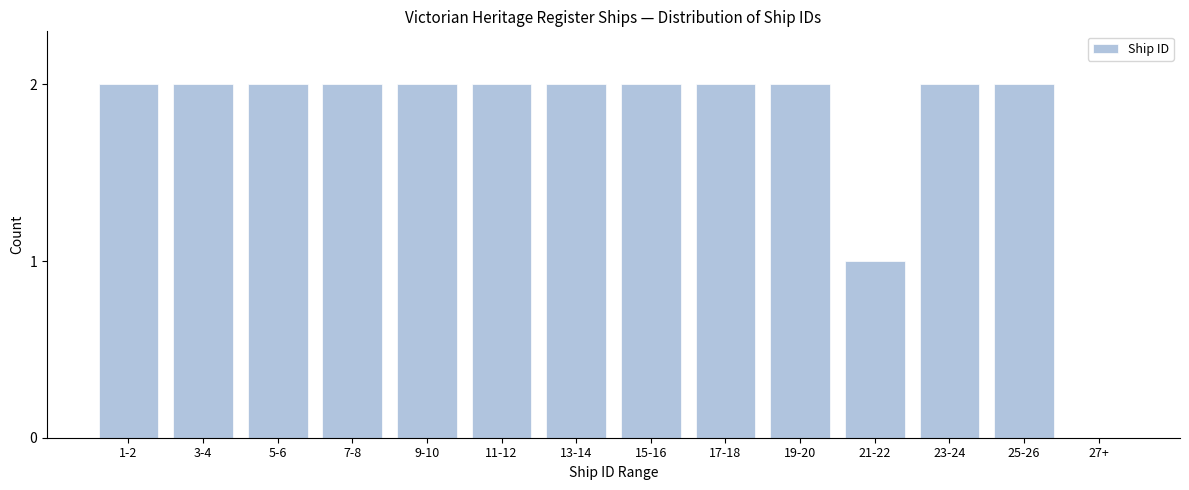

Reading left to right, extract all data points from this chart.

1-2=2	3-4=2	5-6=2	7-8=2	9-10=2	11-12=2	13-14=2	15-16=2	17-18=2	19-20=2	21-22=1	23-24=2	25-26=2	27+=0